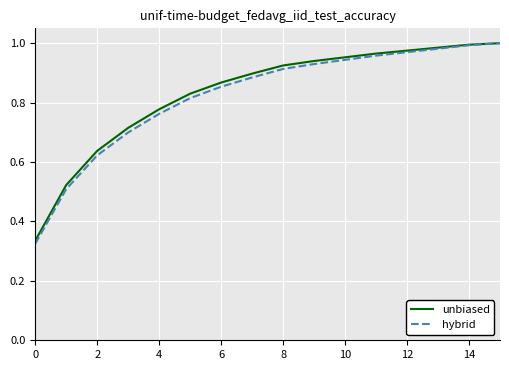

Is this an area chart (filled region under the line)?

No